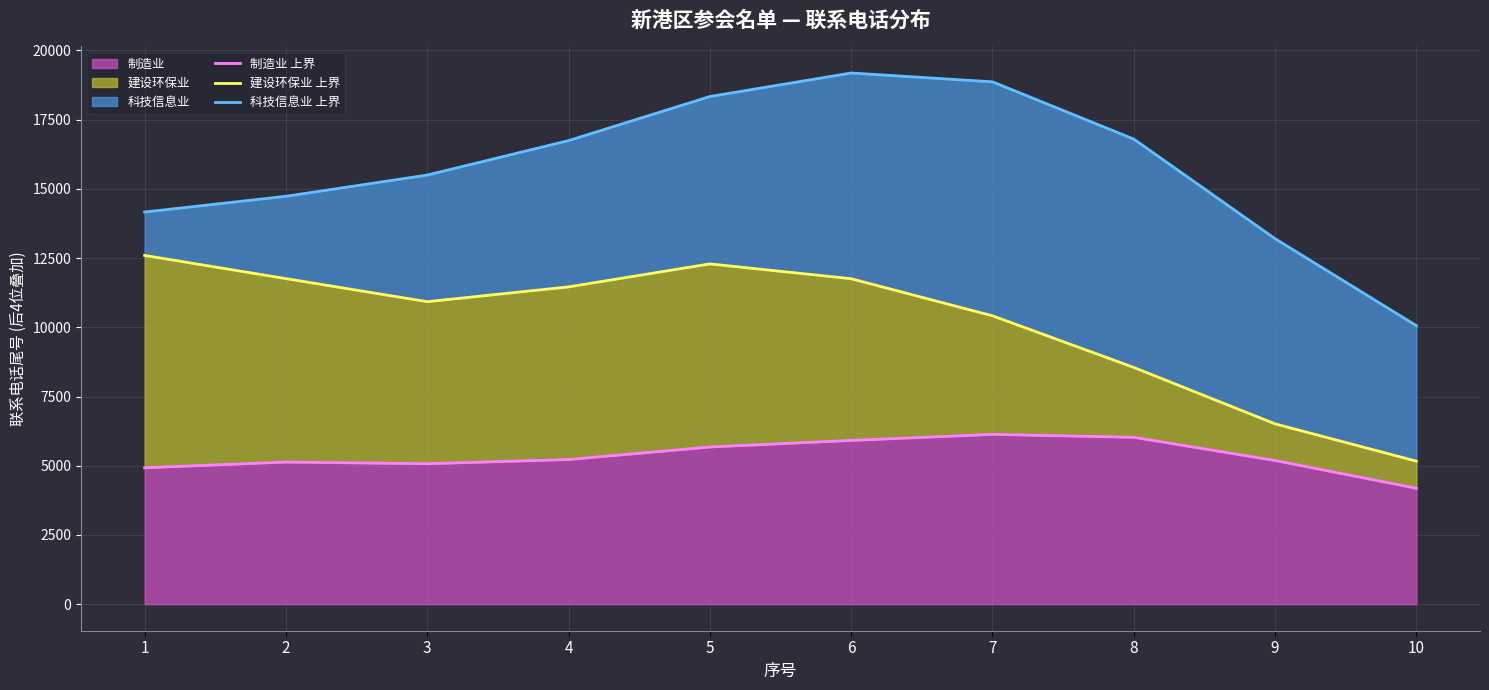

How many lines are shown in the chart?

3